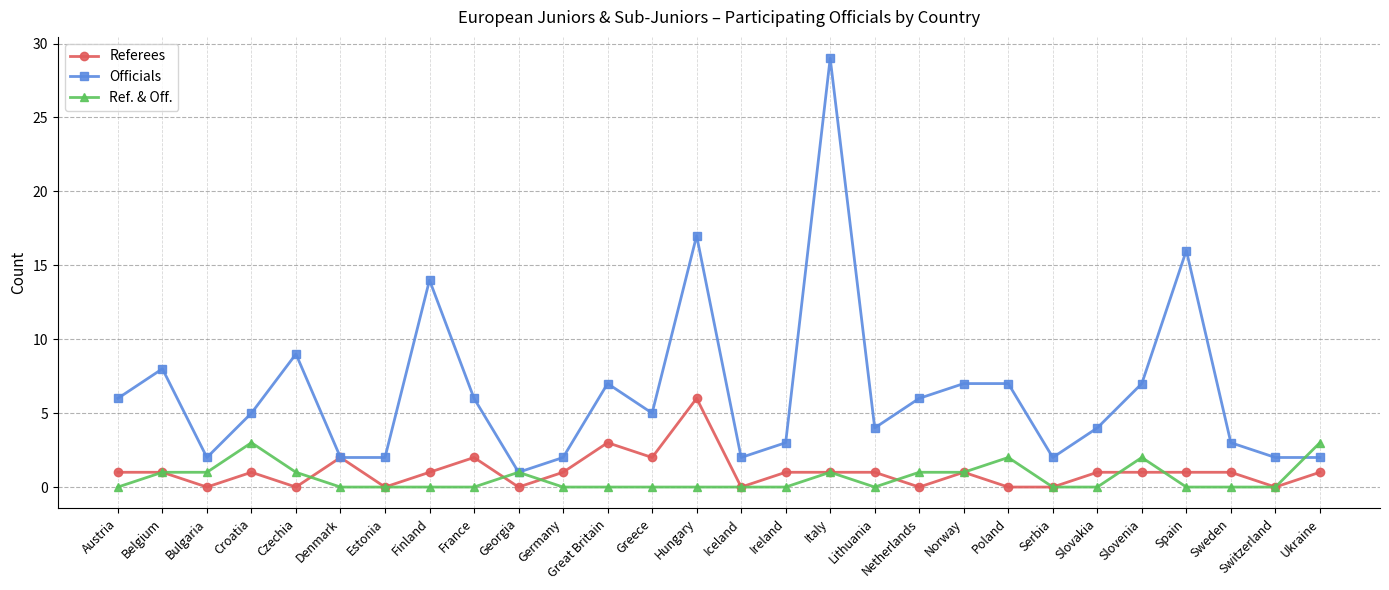

Which series has the largest range (max minus min)?

Officials